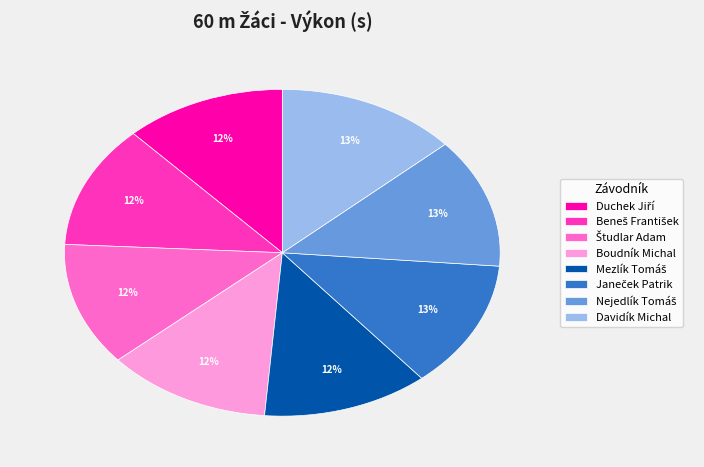

To the nearest percent, what is the difference between the largest and smallest slice percentages?

1%